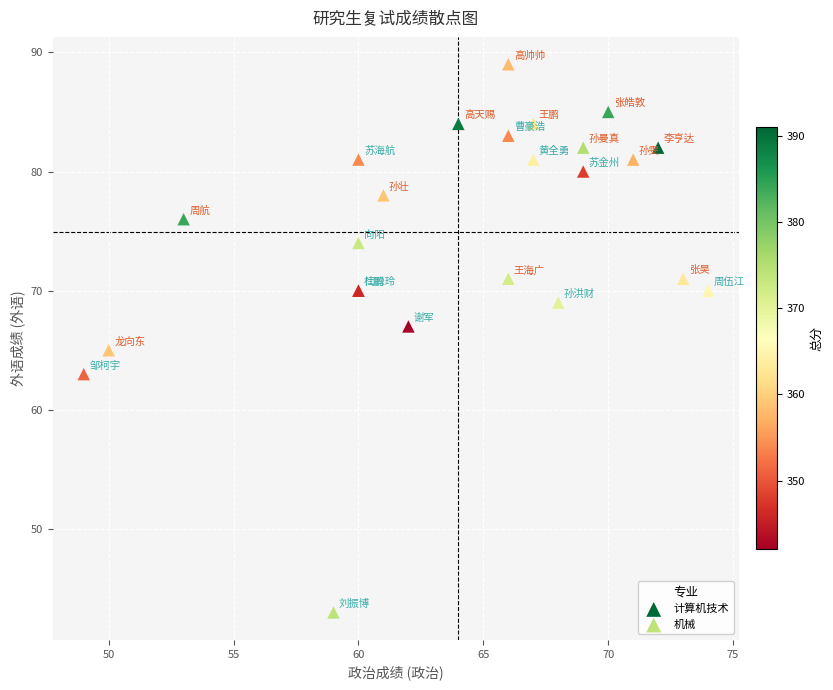

Which series contains the lowest Y value?

机械